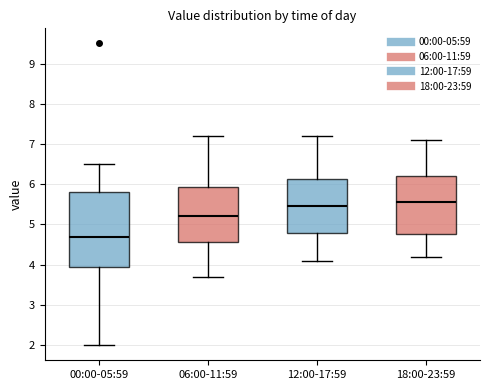

Where is the lower edge of the box for 00:00-05:59 on the y-axis? The values are not printed on the chart, so give them approximately, as read against the axis.

4.0